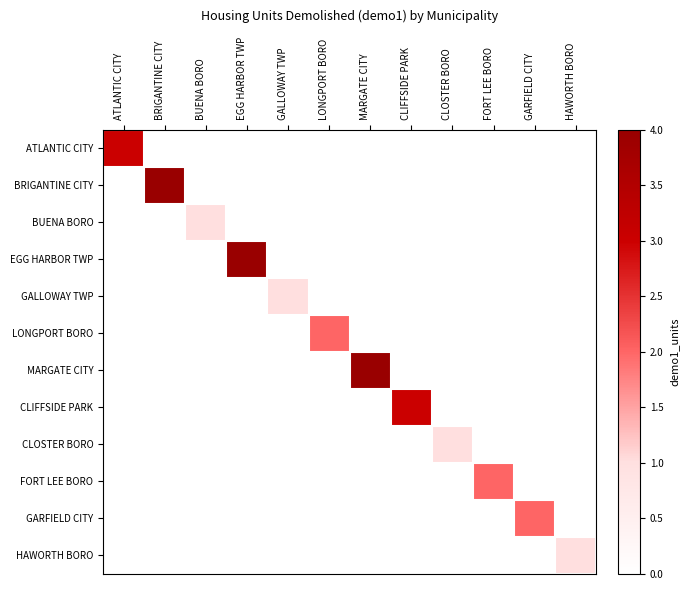

Reading left to right, transcribe all the data shown in this chart.

ATLANTIC CITY: ATLANTIC CITY=3	BRIGANTINE CITY=0	BUENA BORO=0	EGG HARBOR TWP=0	GALLOWAY TWP=0	LONGPORT BORO=0	MARGATE CITY=0	CLIFFSIDE PARK=0	CLOSTER BORO=0	FORT LEE BORO=0	GARFIELD CITY=0	HAWORTH BORO=0
BRIGANTINE CITY: ATLANTIC CITY=0	BRIGANTINE CITY=4	BUENA BORO=0	EGG HARBOR TWP=0	GALLOWAY TWP=0	LONGPORT BORO=0	MARGATE CITY=0	CLIFFSIDE PARK=0	CLOSTER BORO=0	FORT LEE BORO=0	GARFIELD CITY=0	HAWORTH BORO=0
BUENA BORO: ATLANTIC CITY=0	BRIGANTINE CITY=0	BUENA BORO=1	EGG HARBOR TWP=0	GALLOWAY TWP=0	LONGPORT BORO=0	MARGATE CITY=0	CLIFFSIDE PARK=0	CLOSTER BORO=0	FORT LEE BORO=0	GARFIELD CITY=0	HAWORTH BORO=0
EGG HARBOR TWP: ATLANTIC CITY=0	BRIGANTINE CITY=0	BUENA BORO=0	EGG HARBOR TWP=4	GALLOWAY TWP=0	LONGPORT BORO=0	MARGATE CITY=0	CLIFFSIDE PARK=0	CLOSTER BORO=0	FORT LEE BORO=0	GARFIELD CITY=0	HAWORTH BORO=0
GALLOWAY TWP: ATLANTIC CITY=0	BRIGANTINE CITY=0	BUENA BORO=0	EGG HARBOR TWP=0	GALLOWAY TWP=1	LONGPORT BORO=0	MARGATE CITY=0	CLIFFSIDE PARK=0	CLOSTER BORO=0	FORT LEE BORO=0	GARFIELD CITY=0	HAWORTH BORO=0
LONGPORT BORO: ATLANTIC CITY=0	BRIGANTINE CITY=0	BUENA BORO=0	EGG HARBOR TWP=0	GALLOWAY TWP=0	LONGPORT BORO=2	MARGATE CITY=0	CLIFFSIDE PARK=0	CLOSTER BORO=0	FORT LEE BORO=0	GARFIELD CITY=0	HAWORTH BORO=0
MARGATE CITY: ATLANTIC CITY=0	BRIGANTINE CITY=0	BUENA BORO=0	EGG HARBOR TWP=0	GALLOWAY TWP=0	LONGPORT BORO=0	MARGATE CITY=4	CLIFFSIDE PARK=0	CLOSTER BORO=0	FORT LEE BORO=0	GARFIELD CITY=0	HAWORTH BORO=0
CLIFFSIDE PARK: ATLANTIC CITY=0	BRIGANTINE CITY=0	BUENA BORO=0	EGG HARBOR TWP=0	GALLOWAY TWP=0	LONGPORT BORO=0	MARGATE CITY=0	CLIFFSIDE PARK=3	CLOSTER BORO=0	FORT LEE BORO=0	GARFIELD CITY=0	HAWORTH BORO=0
CLOSTER BORO: ATLANTIC CITY=0	BRIGANTINE CITY=0	BUENA BORO=0	EGG HARBOR TWP=0	GALLOWAY TWP=0	LONGPORT BORO=0	MARGATE CITY=0	CLIFFSIDE PARK=0	CLOSTER BORO=1	FORT LEE BORO=0	GARFIELD CITY=0	HAWORTH BORO=0
FORT LEE BORO: ATLANTIC CITY=0	BRIGANTINE CITY=0	BUENA BORO=0	EGG HARBOR TWP=0	GALLOWAY TWP=0	LONGPORT BORO=0	MARGATE CITY=0	CLIFFSIDE PARK=0	CLOSTER BORO=0	FORT LEE BORO=2	GARFIELD CITY=0	HAWORTH BORO=0
GARFIELD CITY: ATLANTIC CITY=0	BRIGANTINE CITY=0	BUENA BORO=0	EGG HARBOR TWP=0	GALLOWAY TWP=0	LONGPORT BORO=0	MARGATE CITY=0	CLIFFSIDE PARK=0	CLOSTER BORO=0	FORT LEE BORO=0	GARFIELD CITY=2	HAWORTH BORO=0
HAWORTH BORO: ATLANTIC CITY=0	BRIGANTINE CITY=0	BUENA BORO=0	EGG HARBOR TWP=0	GALLOWAY TWP=0	LONGPORT BORO=0	MARGATE CITY=0	CLIFFSIDE PARK=0	CLOSTER BORO=0	FORT LEE BORO=0	GARFIELD CITY=0	HAWORTH BORO=1